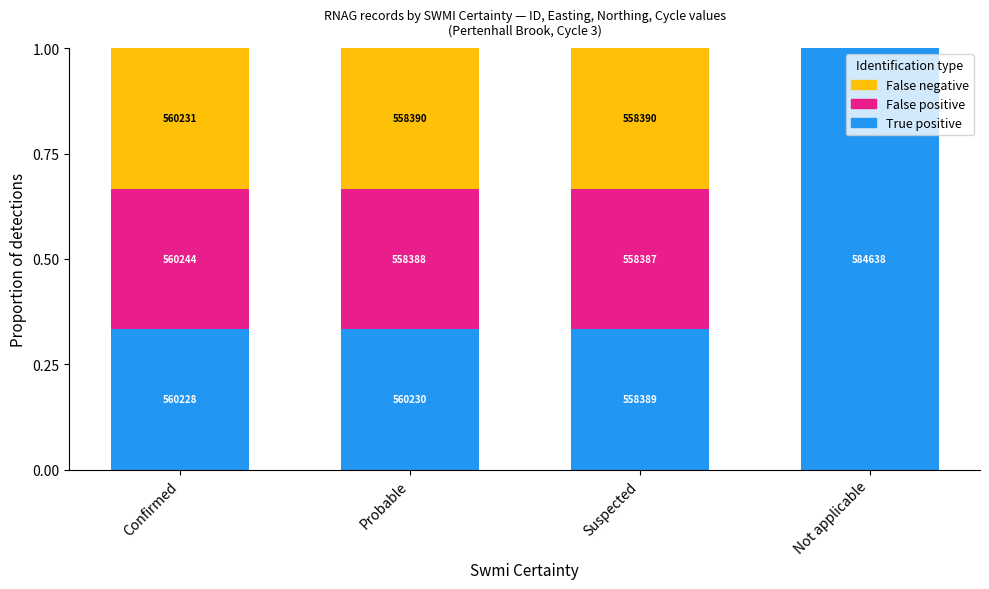

What is the sum of the True positive values at Suspected and Confirmed?

0.7